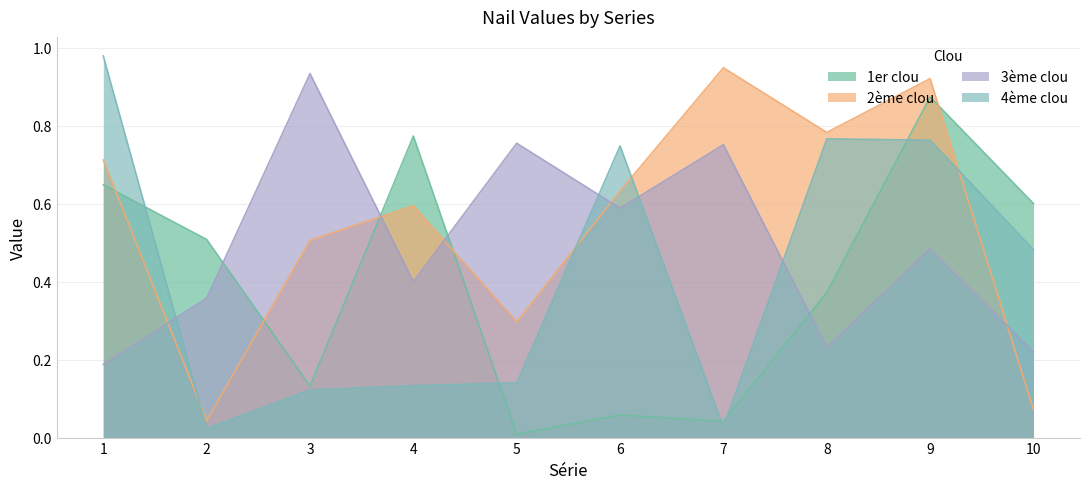

What is the total value across all series at 6?

2.0